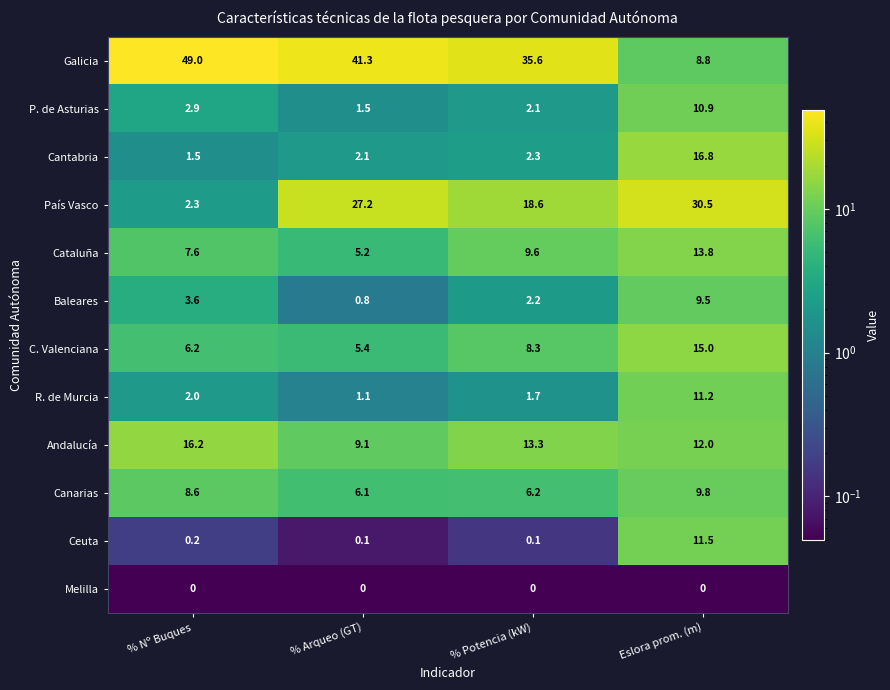

At Eslora prom. (m), list the series in order from largest to smallest.

País Vasco, Cantabria, C. Valenciana, Cataluña, Andalucía, Ceuta, R. de Murcia, P. de Asturias, Canarias, Baleares, Galicia, Melilla